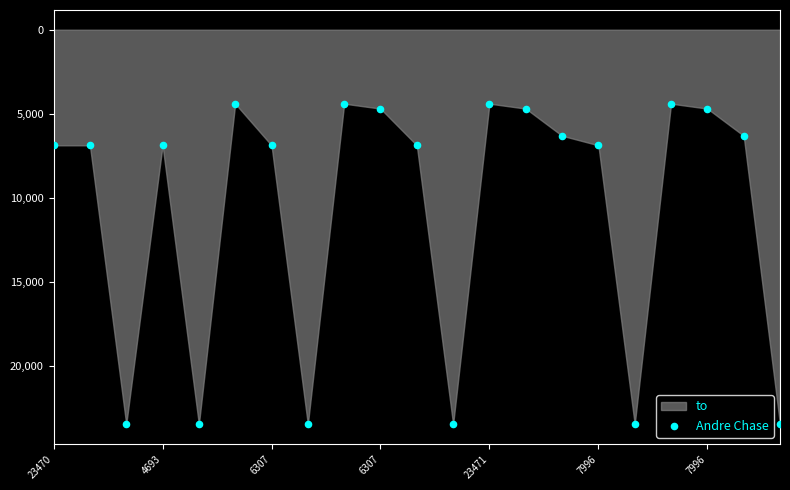

What is the range of Y values (max minus min)?

19073